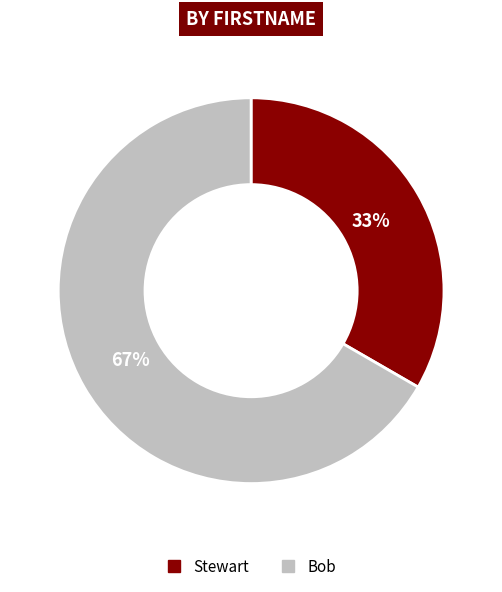

Combined, do Stewart and Bob account for over 50%?

Yes